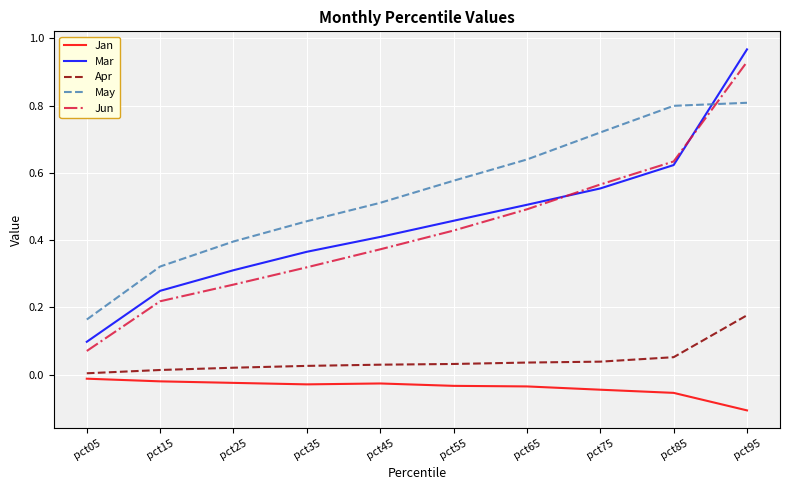

The value of Jun at pct75 is 0.9. True or false?

False